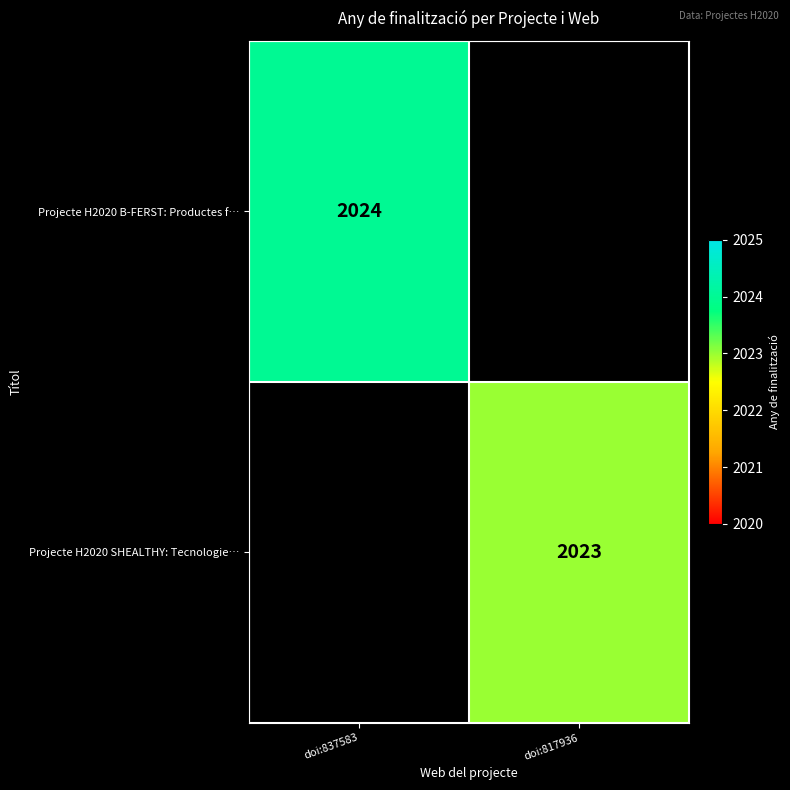

The Projecte H2020 SHEALTHY: Tecnologie… series shows 2023 at doi:817936. True or false?

True